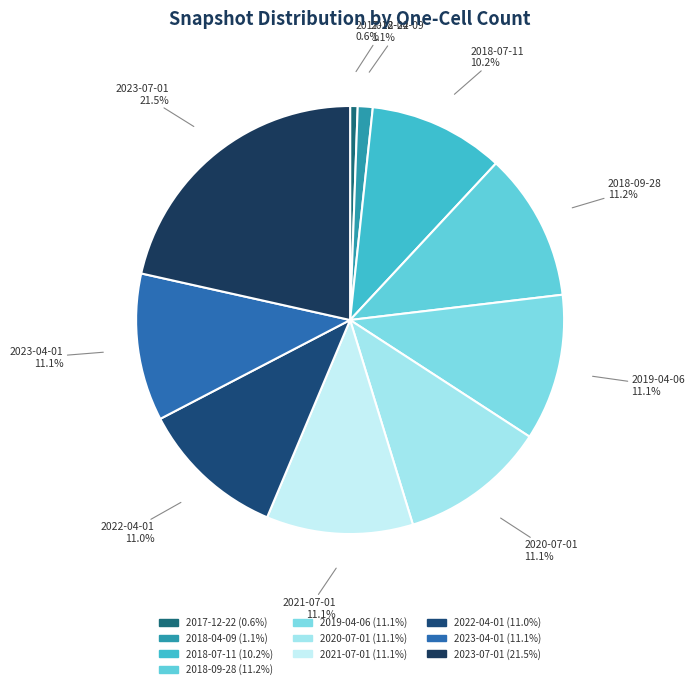

Does any single category account for the majority?

No